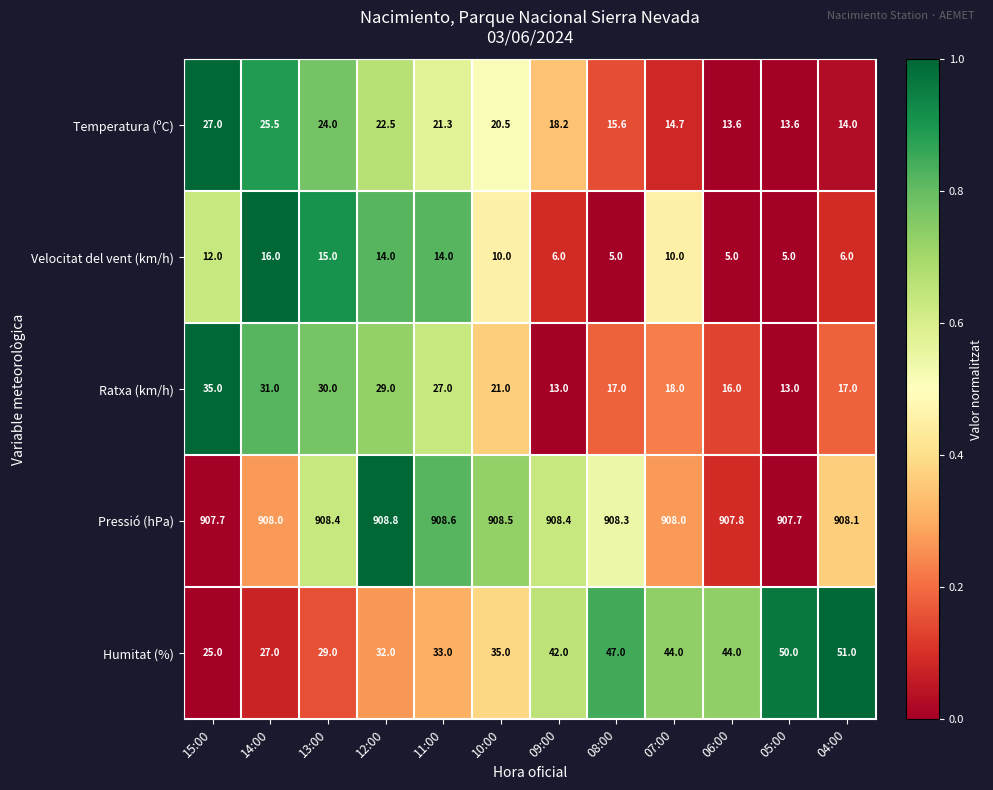

The Pressió (hPa) series shows 406.0 at 09:00. True or false?

False